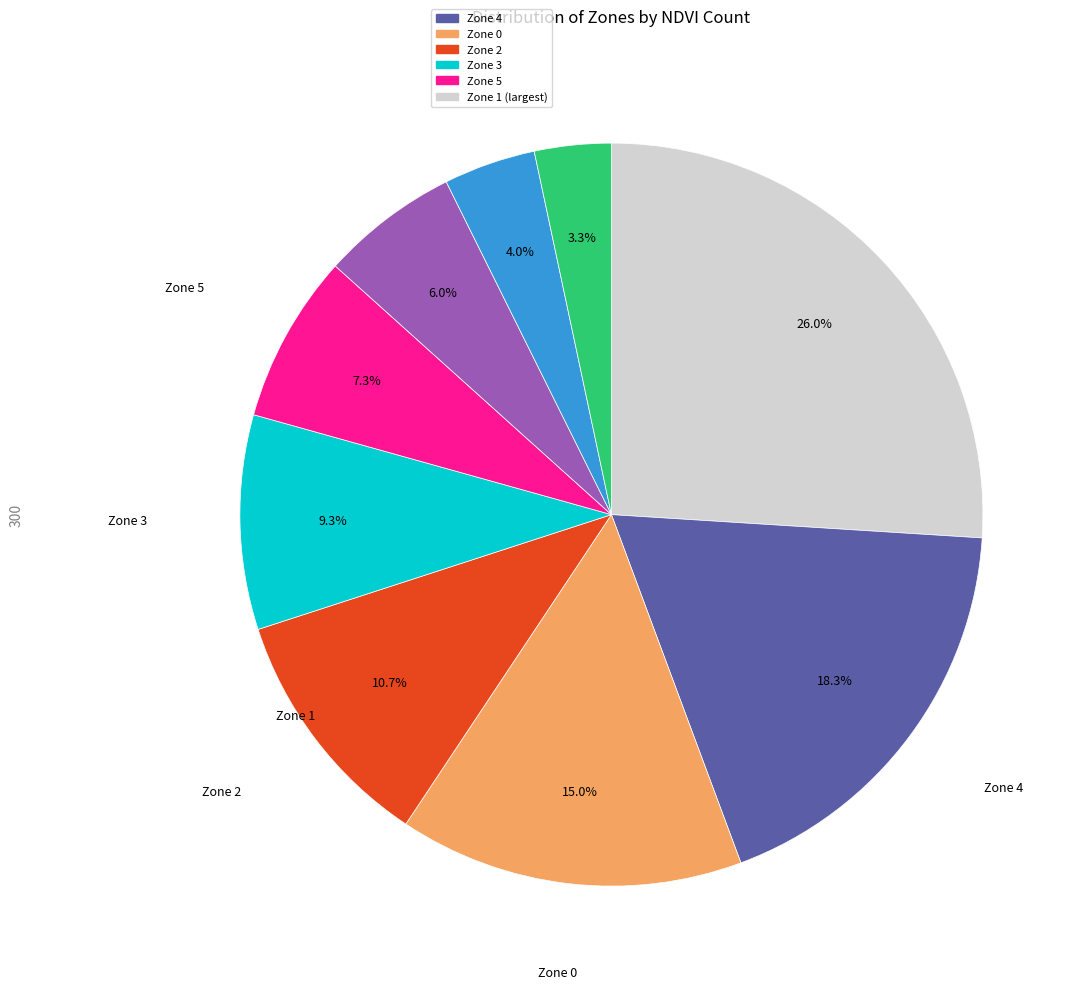

Is there any slice that represents more than half of the pie?

No